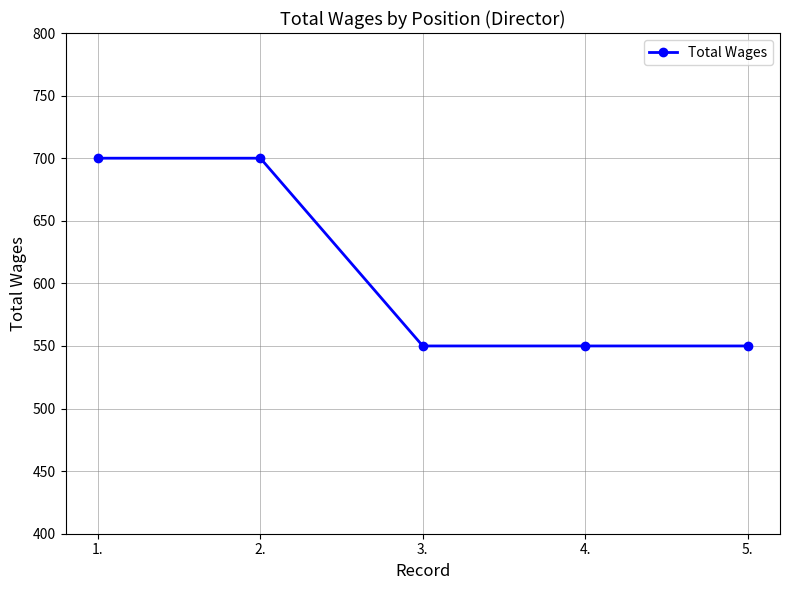

Reading left to right, transcribe all the data shown in this chart.

700	700	550	550	550